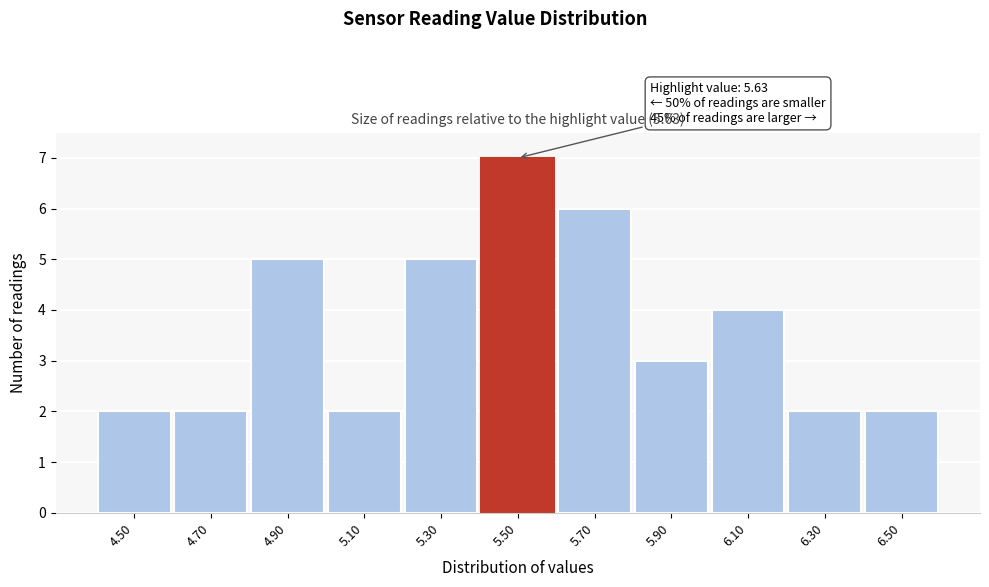

Reading left to right, extract all data points from this chart.

2	2	5	2	5	7	6	3	4	2	2